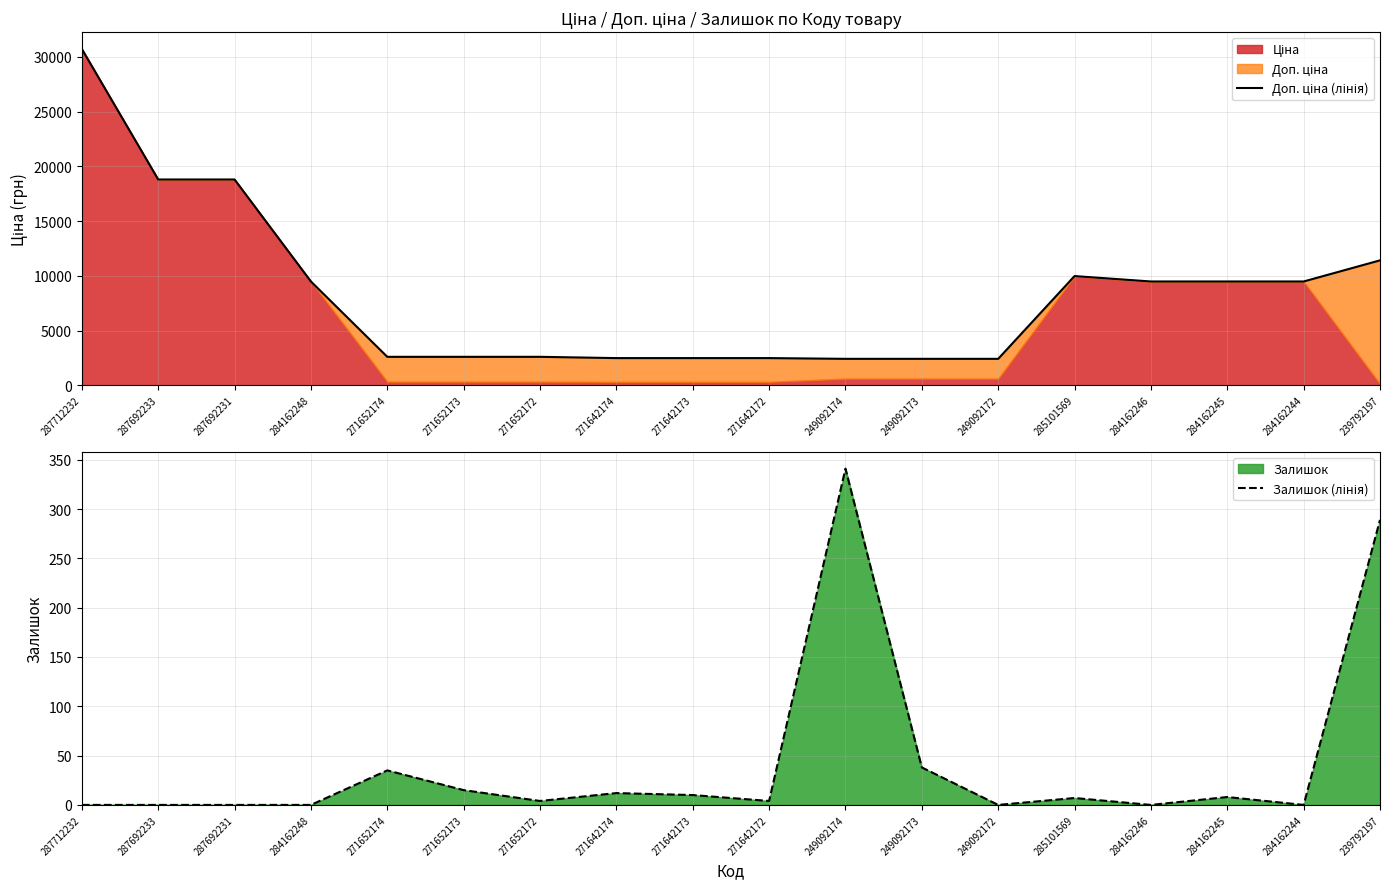

What is the difference between the Доп. ціна (лінія) values at 287692233 and 239792197?

7386.8